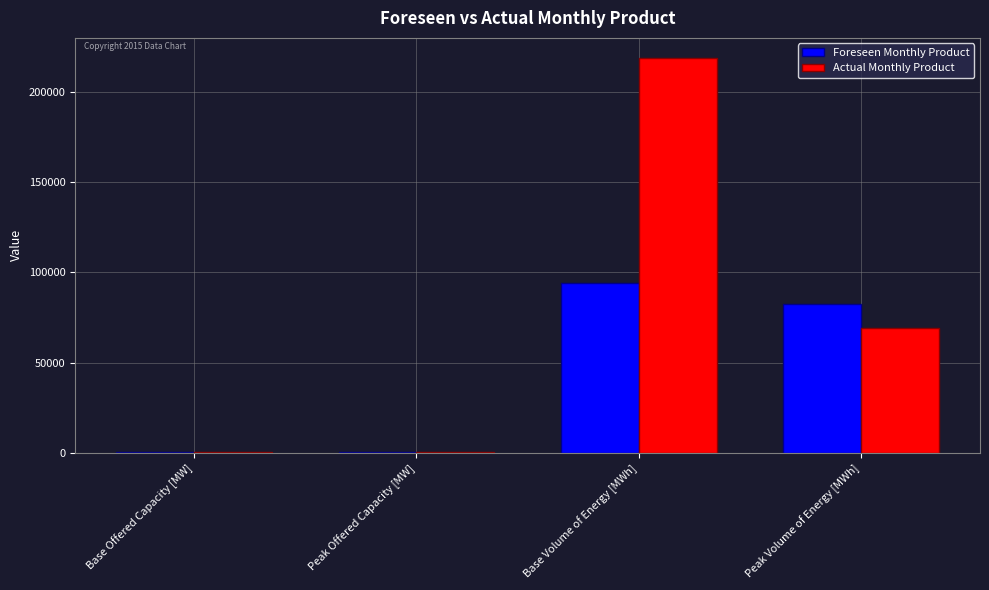

What is the sum of all Foreseen Monthly Product values?

176730